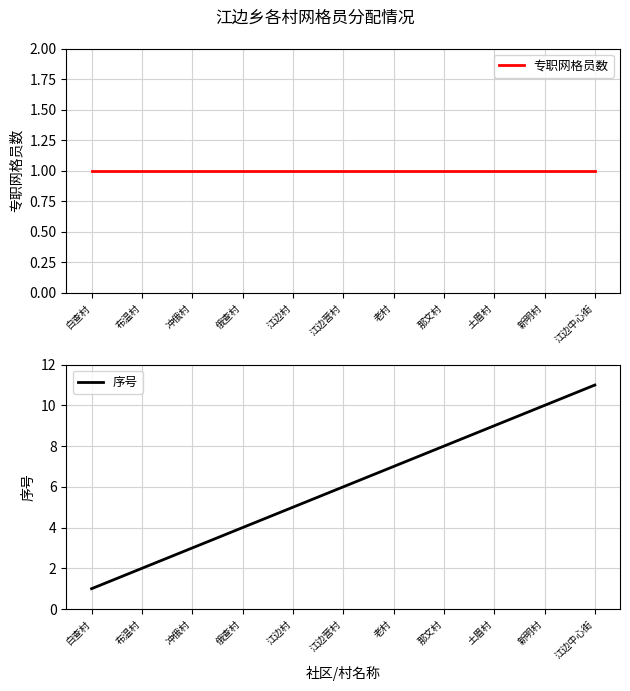

Reading left to right, what are all the values shown in this chart?

专职网格员数: 白查村=1	布温村=1	冲俄村=1	俄查村=1	江边村=1	江边营村=1	老村=1	那文村=1	土眉村=1	新明村=1	江边中心街=1
序号: 白查村=1	布温村=2	冲俄村=3	俄查村=4	江边村=5	江边营村=6	老村=7	那文村=8	土眉村=9	新明村=10	江边中心街=11